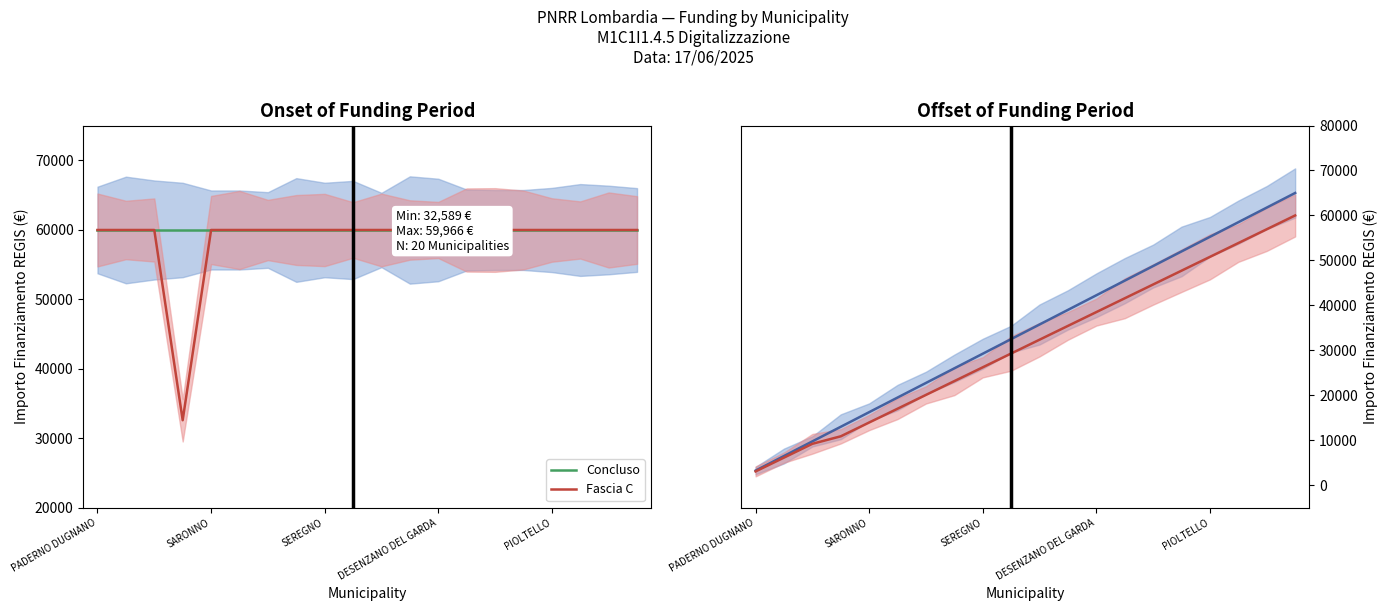

True or false: Concluso has a value of 23625.6 at 13.

False